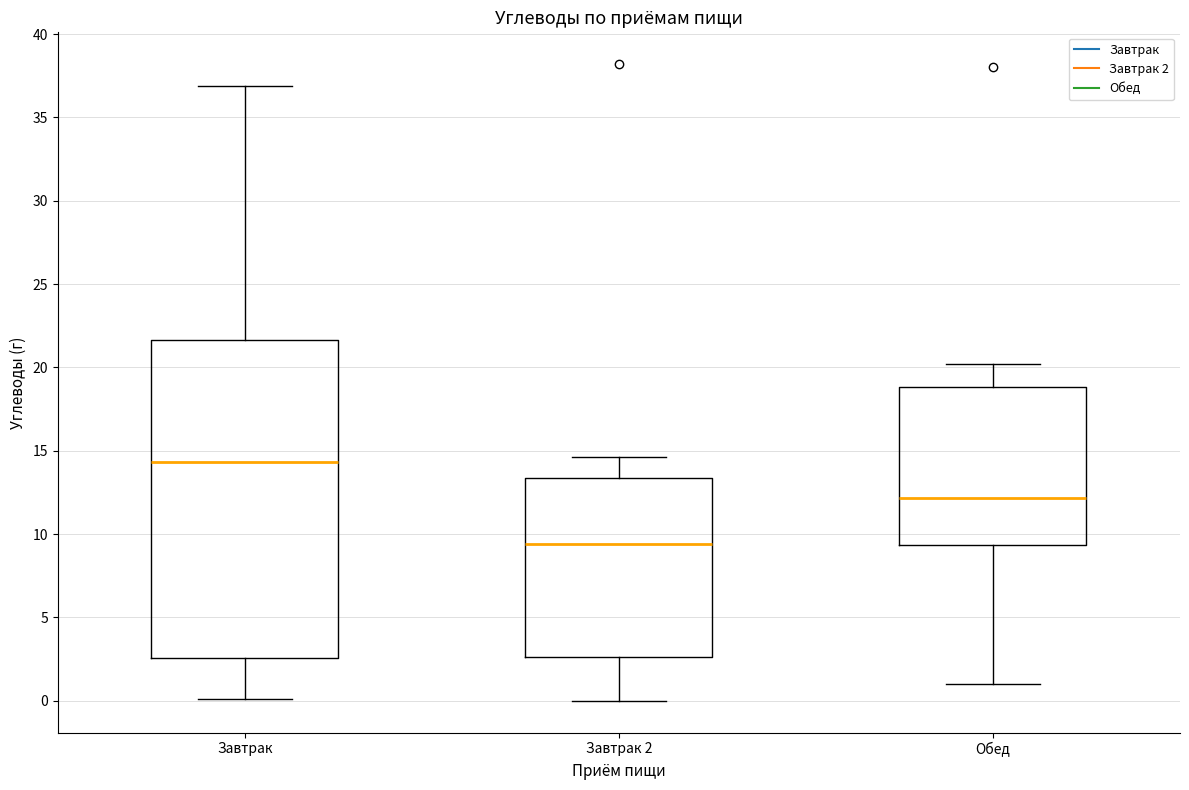

Where does the upper whisker of the box for Завтрак 2 end on the y-axis? The values are not printed on the chart, so give them approximately, as read against the axis.

14.5